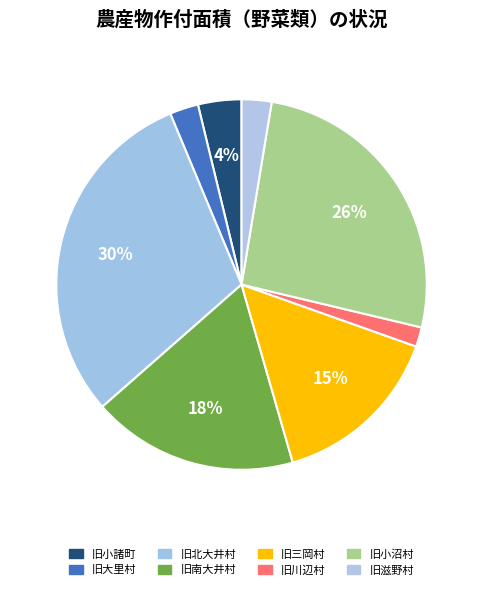

Does any single category account for the majority?

No